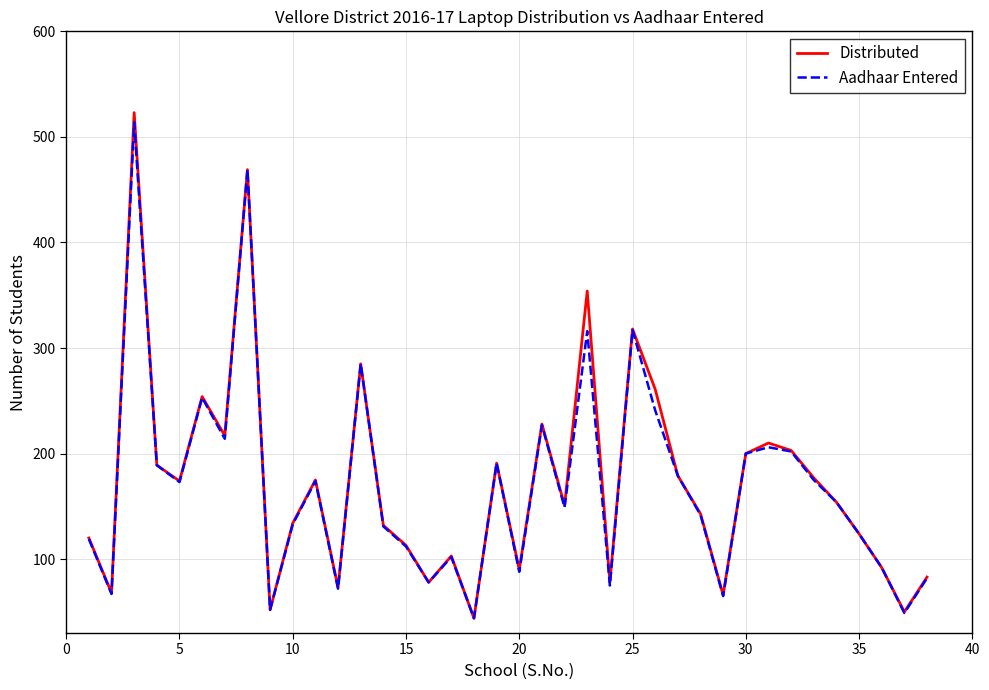

At how many categories does at least one series exceed 224?

8